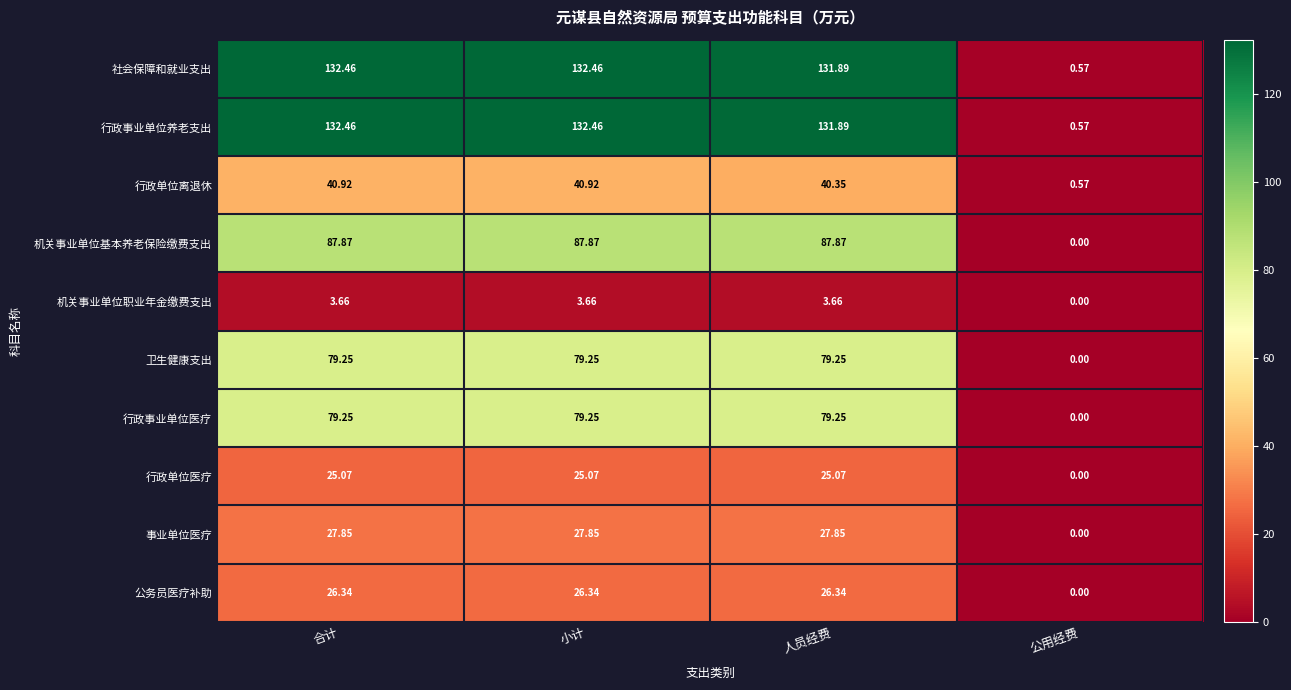

How many categories are shown in the chart?

4